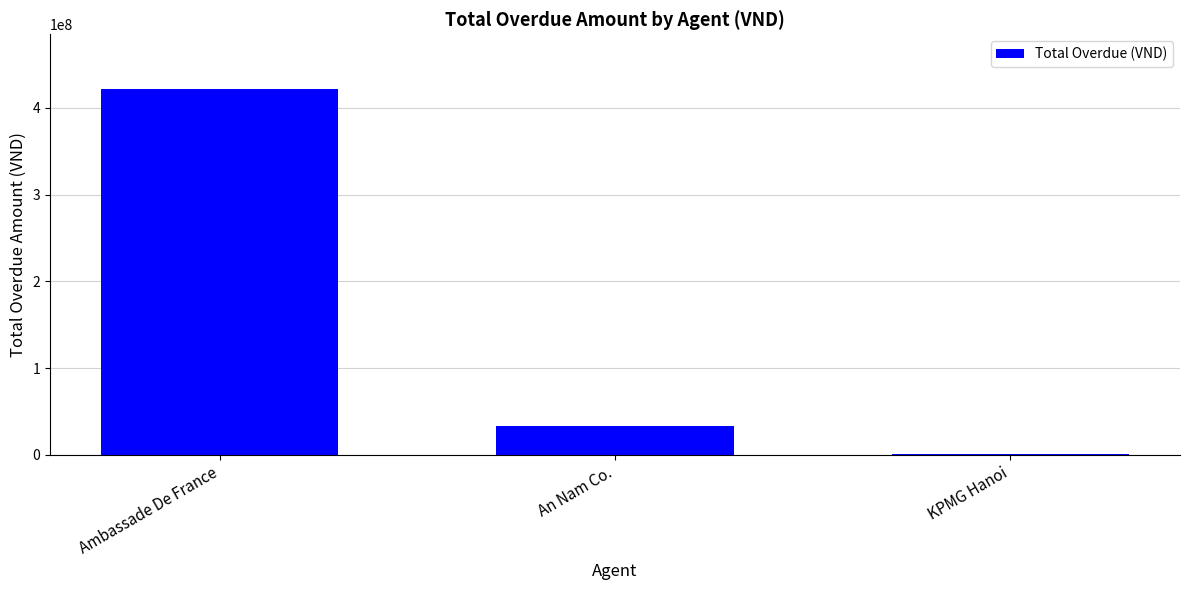

Read the value at An Nam Co..

33025000